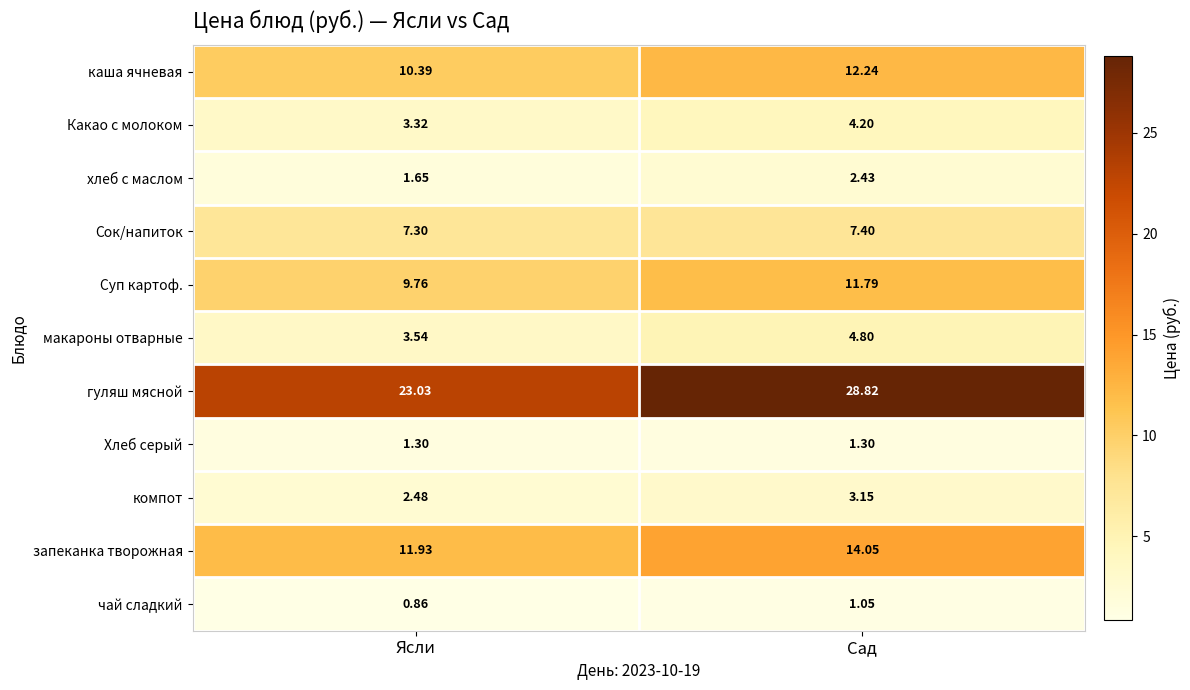

Which series has the largest total across all categories?

гуляш мясной